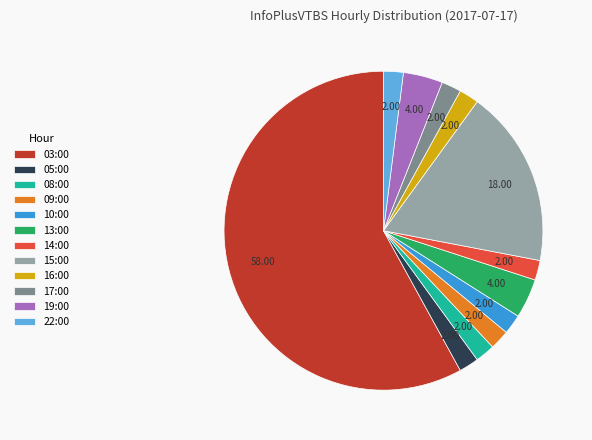

What is the ratio of the value at 16:00 to the value at 09:00?

1.0